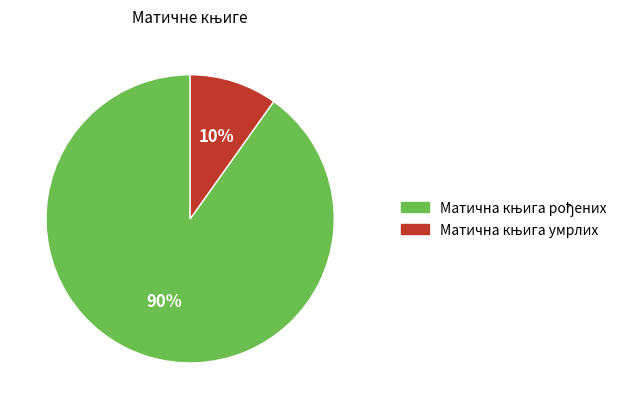

Is there a majority slice in this chart?

Yes